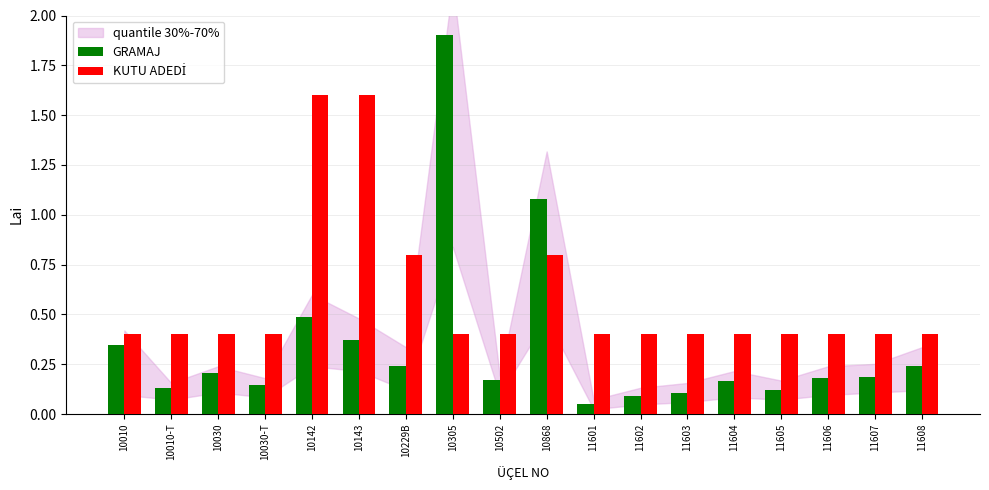

What is the total value across all series at 10142?

2.1